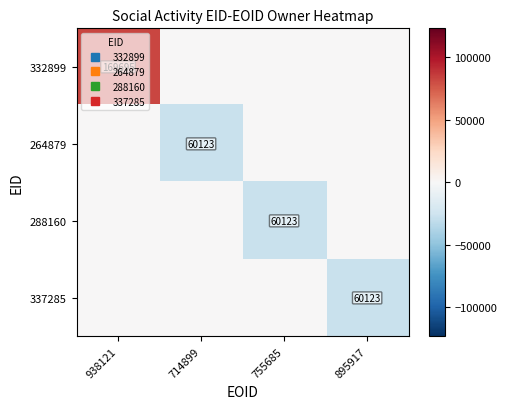

List the labels in order of 288160 value, smallest first.

755685, 938121, 714899, 895917